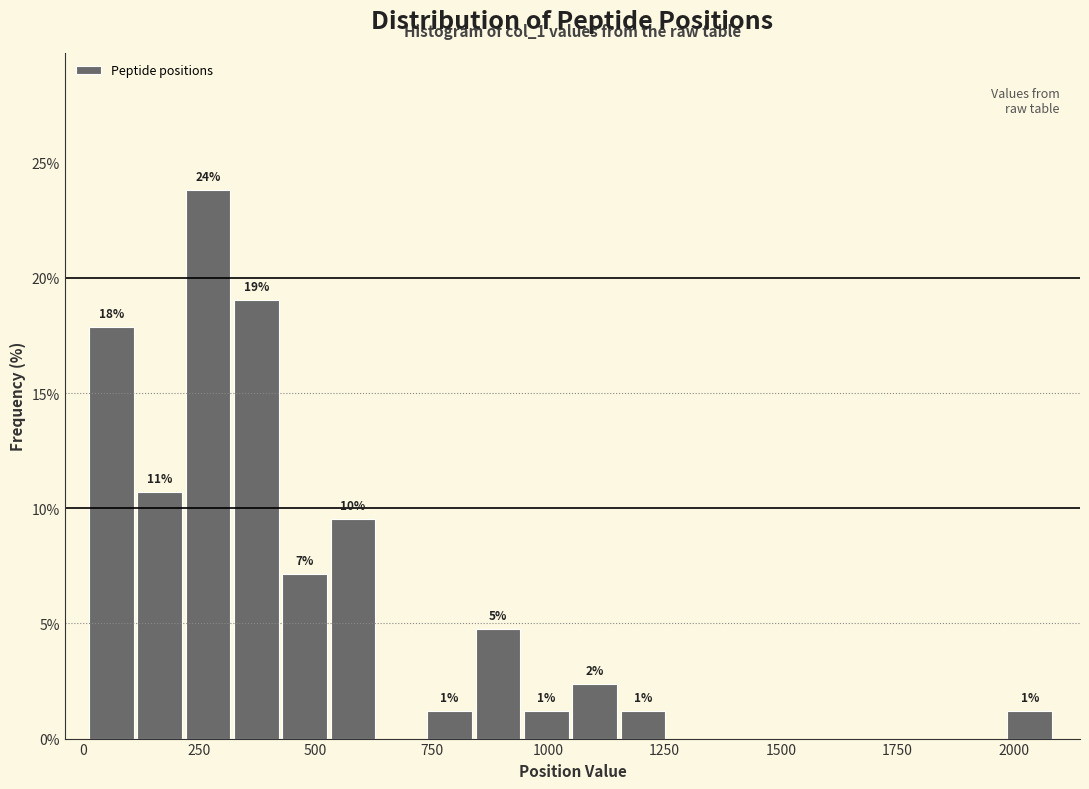

Read against the x-axis, roughly where is the centre of the tallest bar?

250